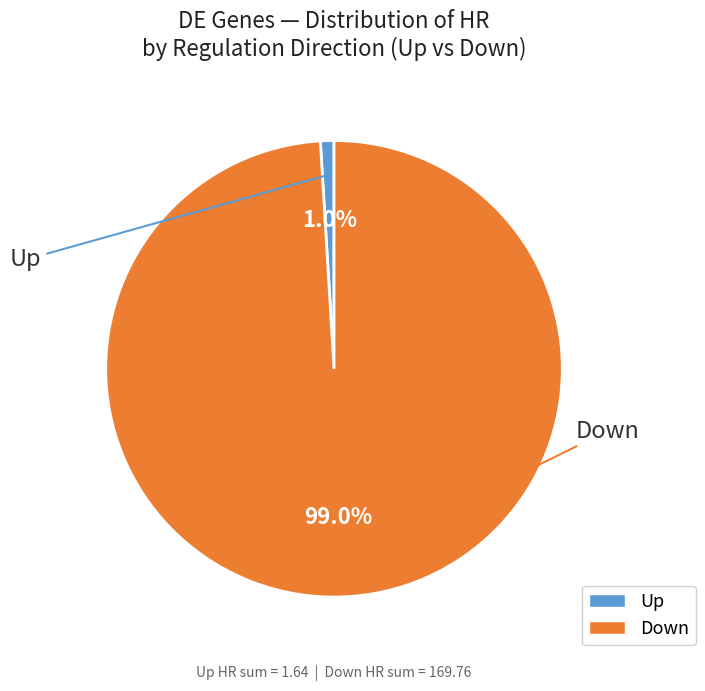

Does any single category account for the majority?

Yes